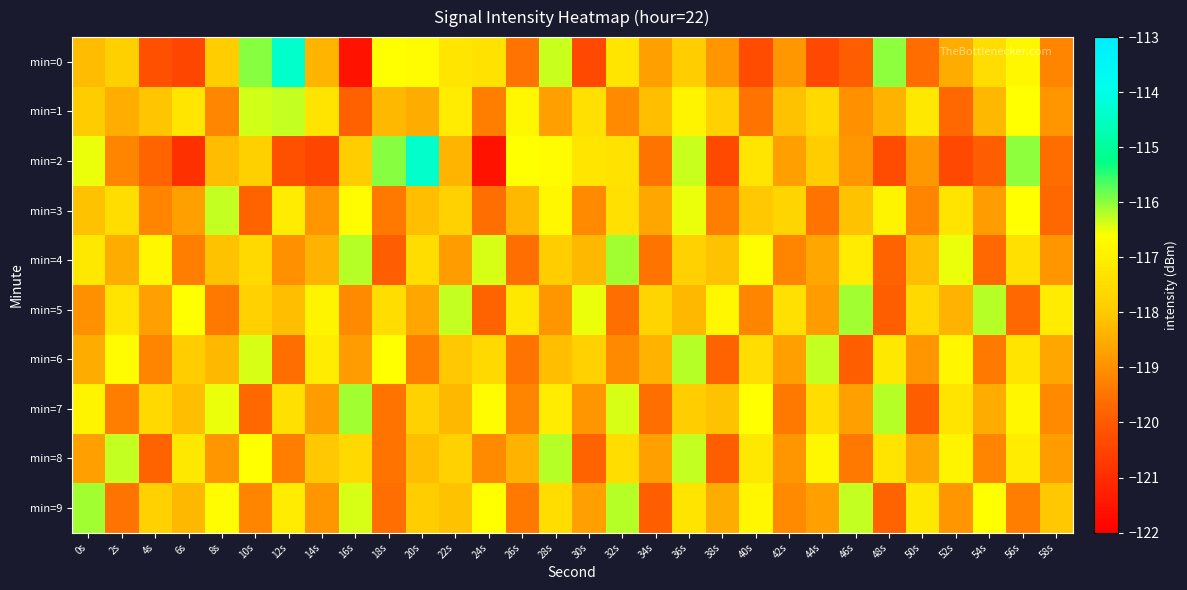

What is the spread (max minus min) of values at 56s?

3.7